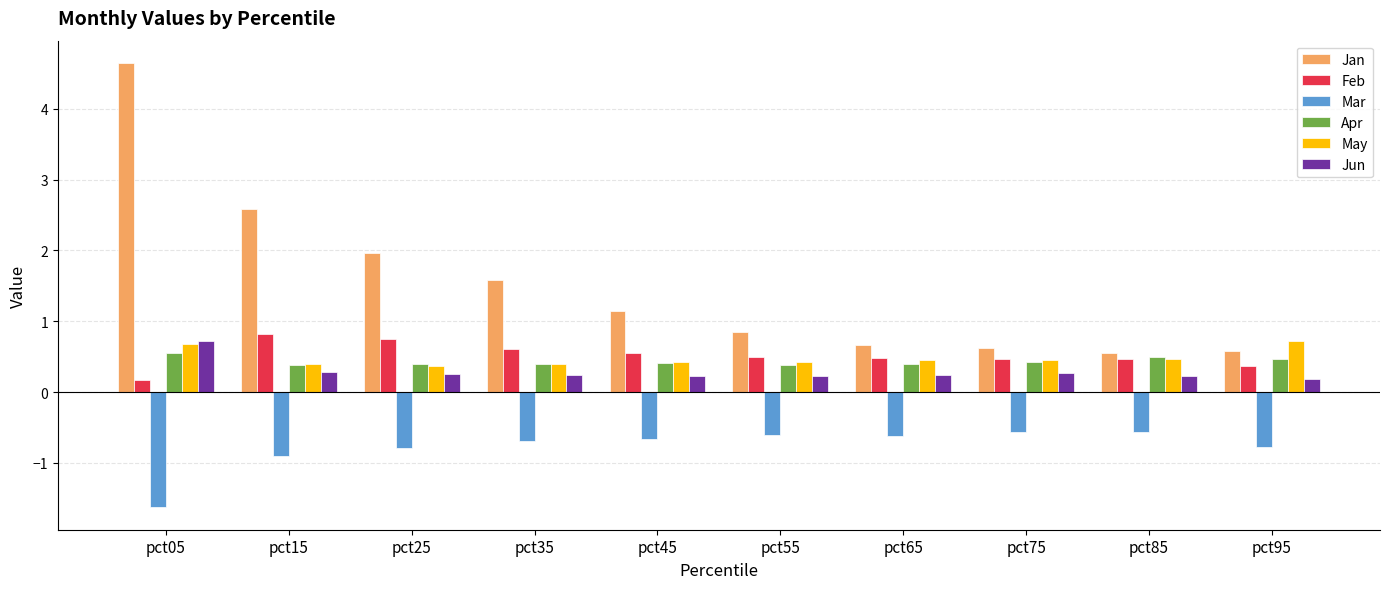

What is the value of the Mar bar at the 9th from the left?

-0.6